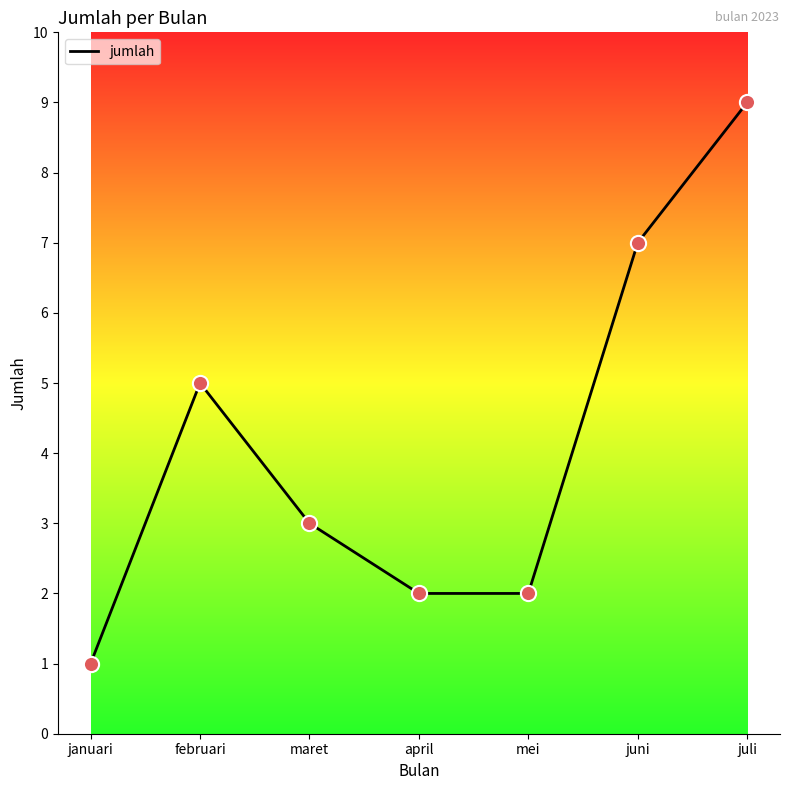

What is the change in value from april to juli?

+7